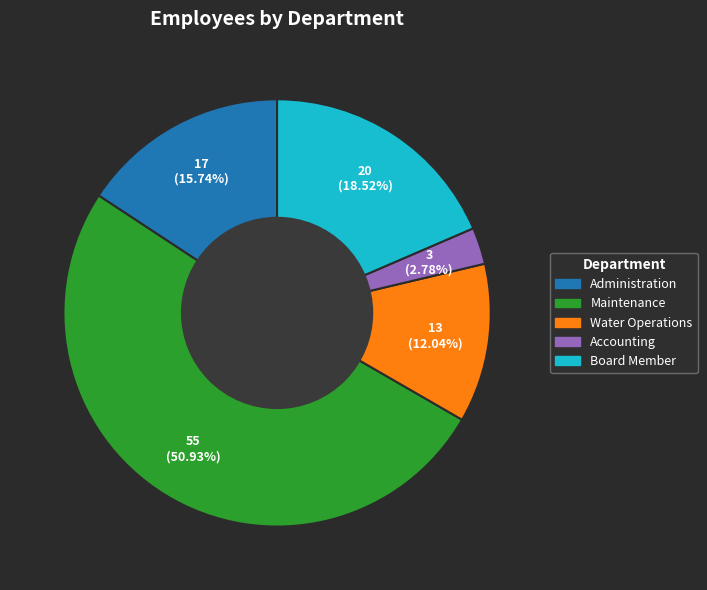

Approximately how many times larger is the value at Accounting compared to Administration?

0.2